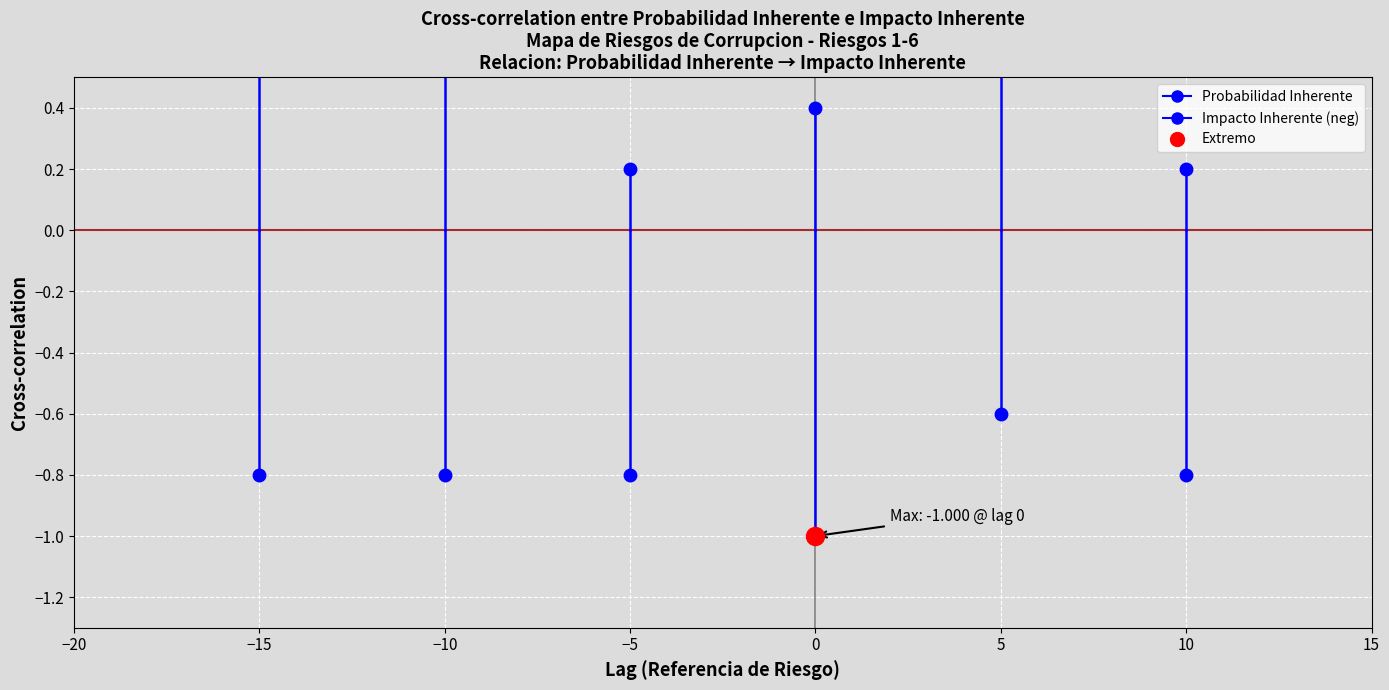

Rank the series by their average value, from highest to lowest.

Probabilidad Inherente, Impacto Inherente